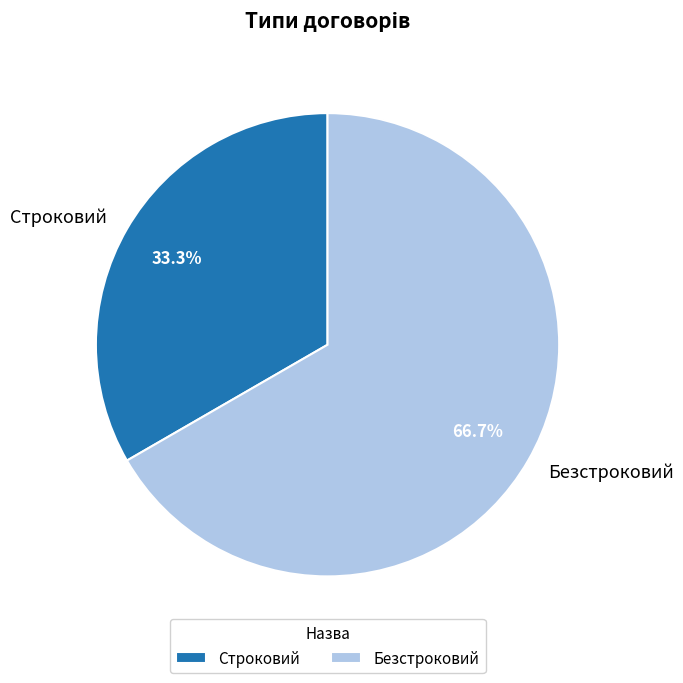

To the nearest percent, what percentage of the pie is Строковий?

33%